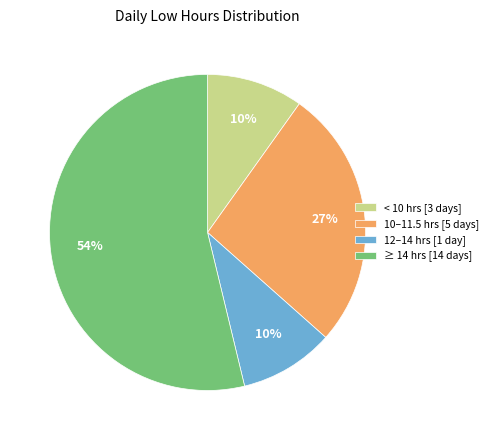

What percentage is the 10–11.5 hrs [5 days] slice, to the nearest percent?

27%